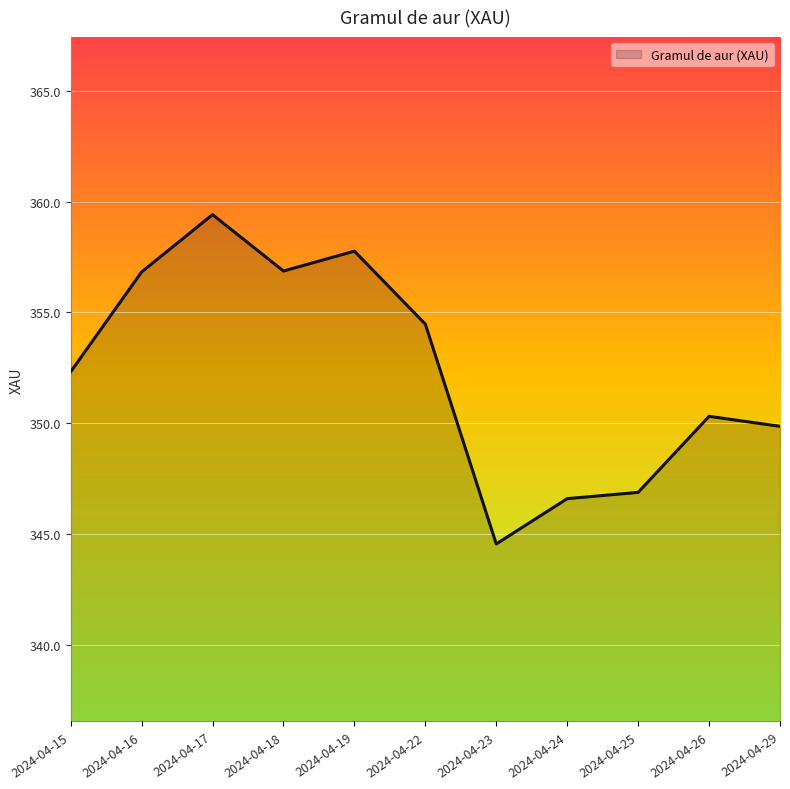

Approximately how many times larger is the value at 2024-04-26 compared to 2024-04-23?

1.0